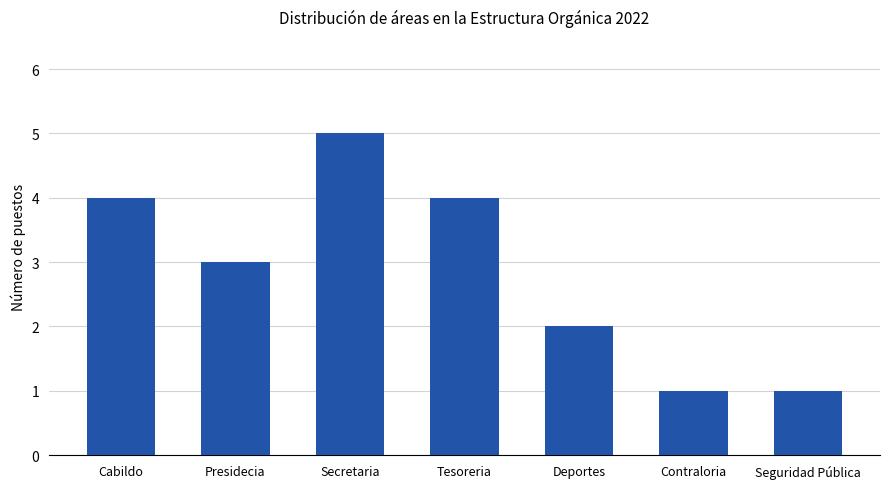

What is the value of the 2nd bar from the left?

3